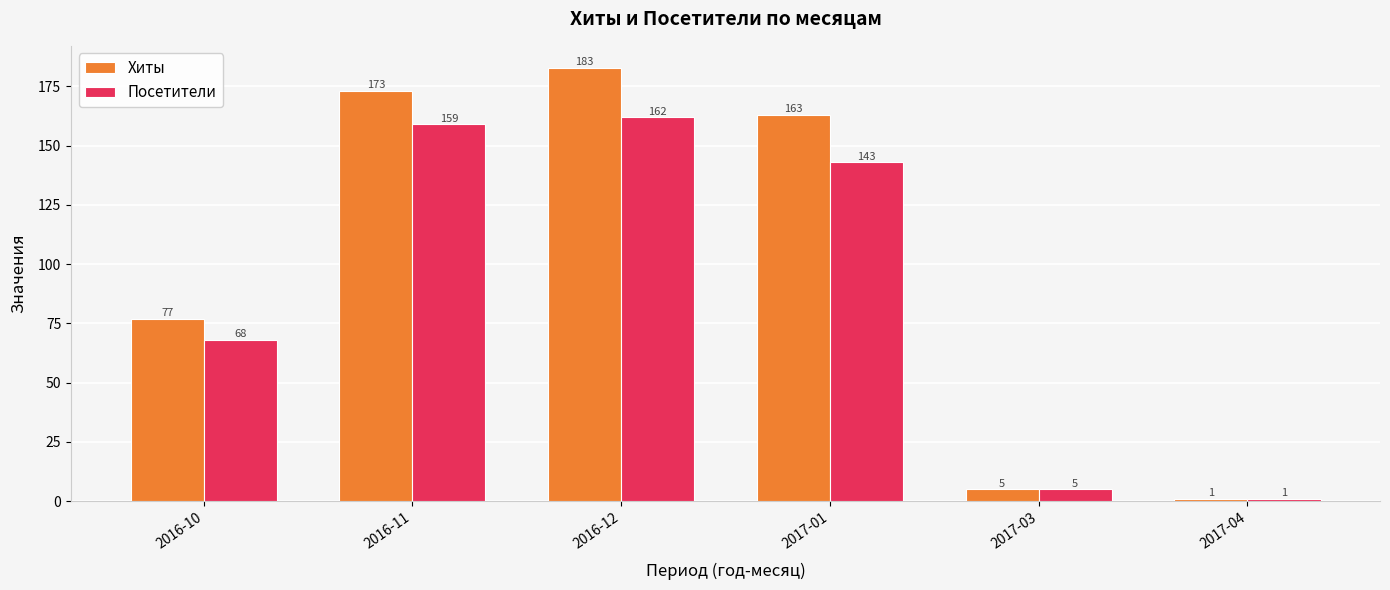

How many bars are there in total?

12